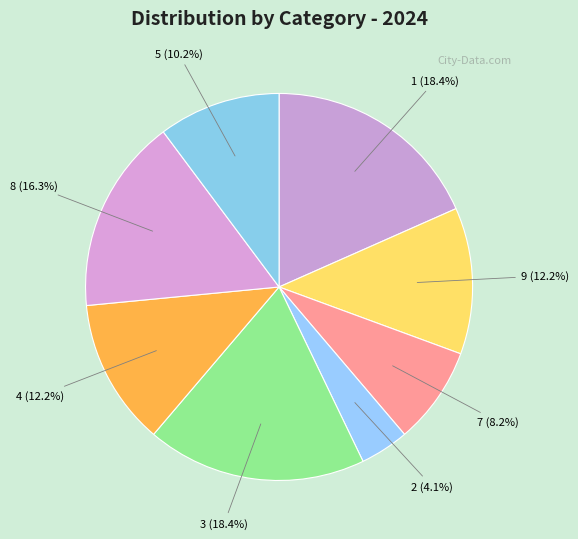

Count the number of slices in the pie.

8